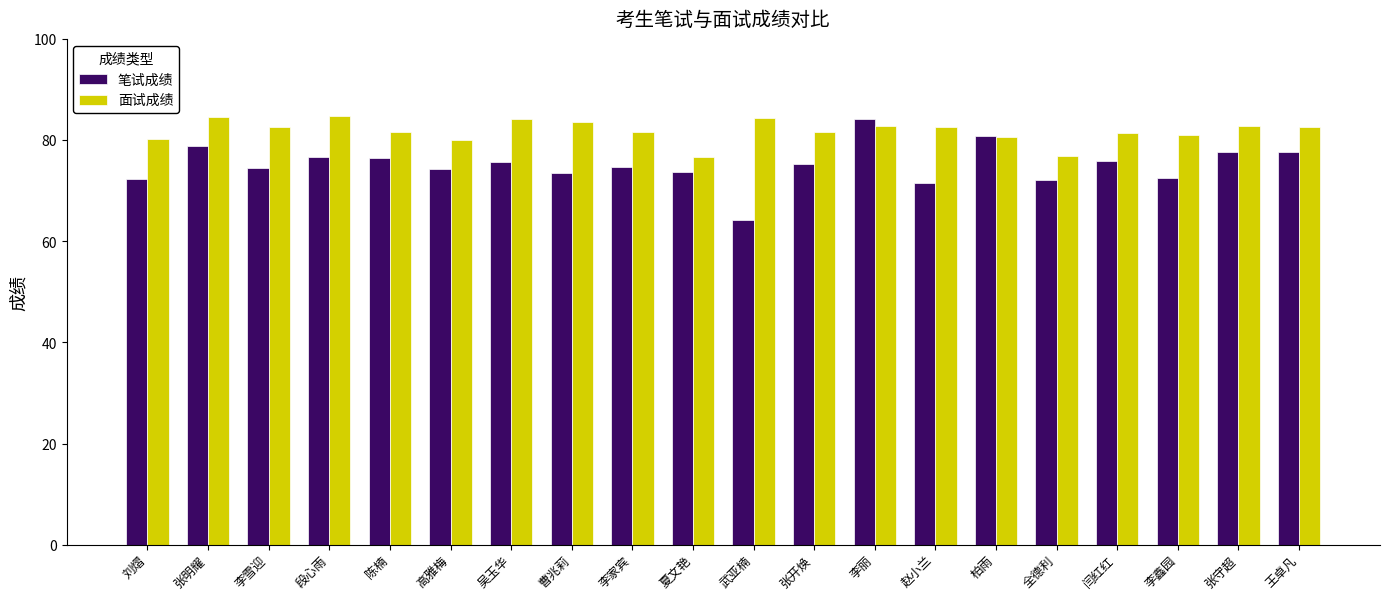

Between 高雅梅 and 全德利, which series saw the biggest shift?

面试成绩